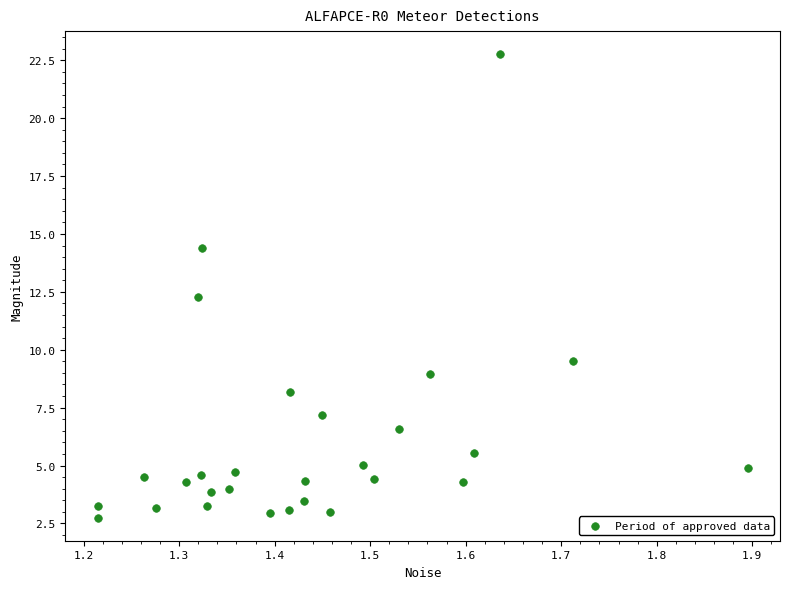

What Y value in the scatter plot is closest to 12?

12.3